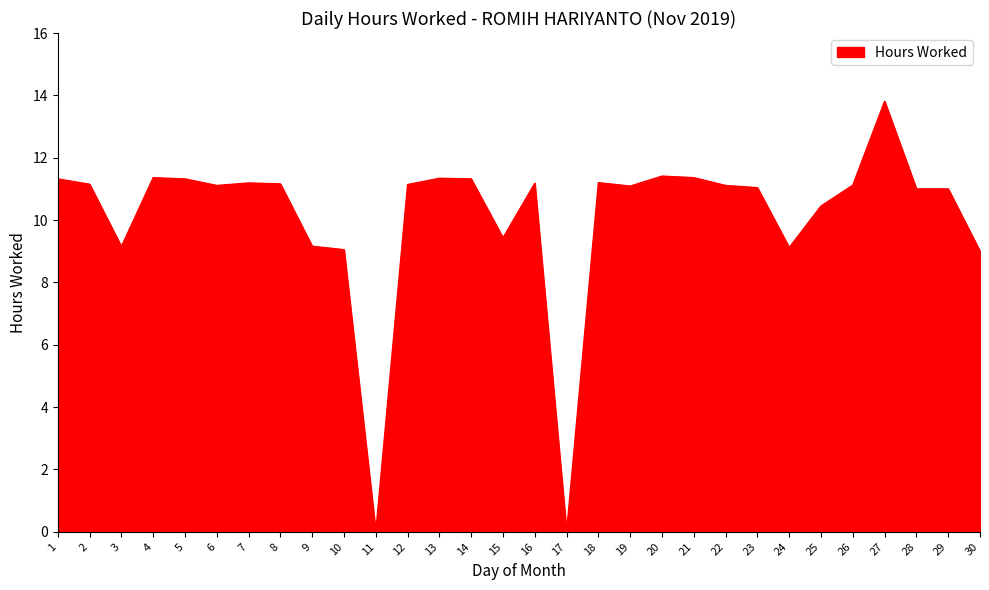

What is the change in value from 15 to 17?

-9.4